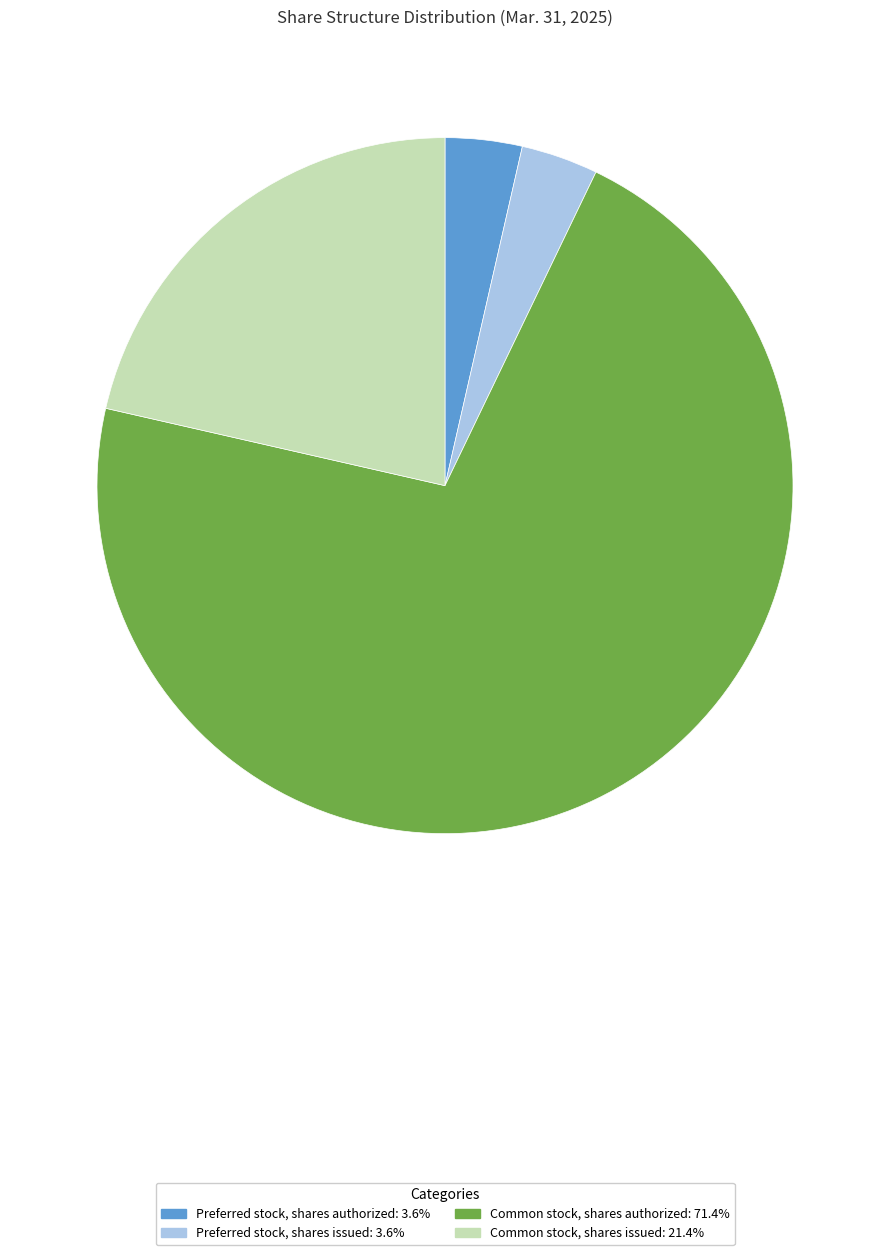

Which slice represents more than half of the pie?

Common stock, shares authorized